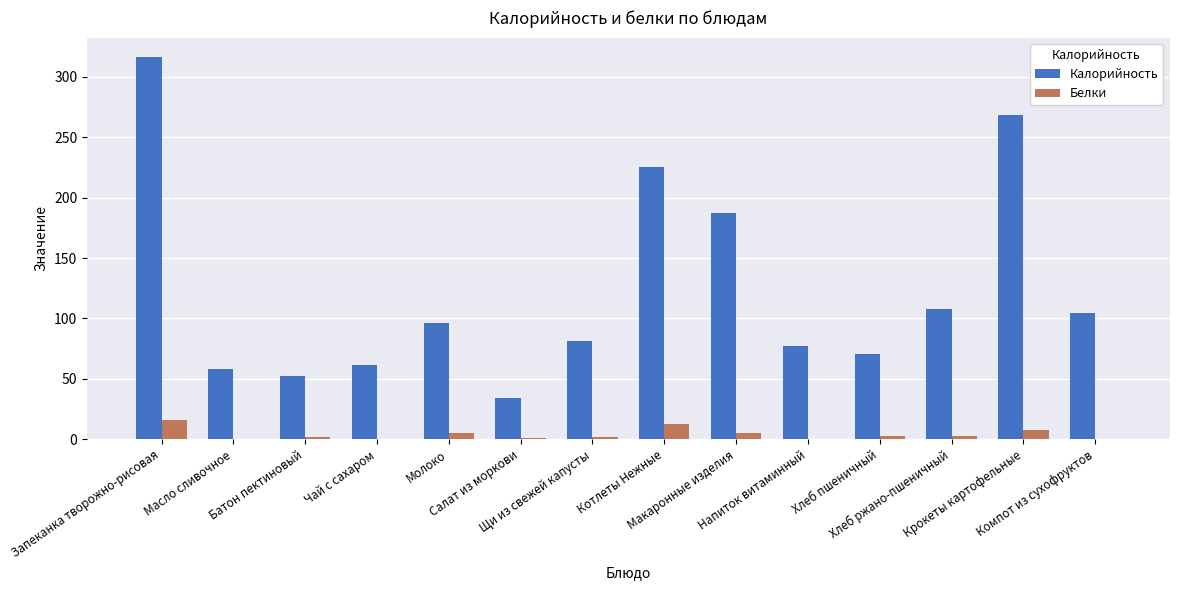

What is the spread (max minus min) of values at Макаронные изделия?

182.3